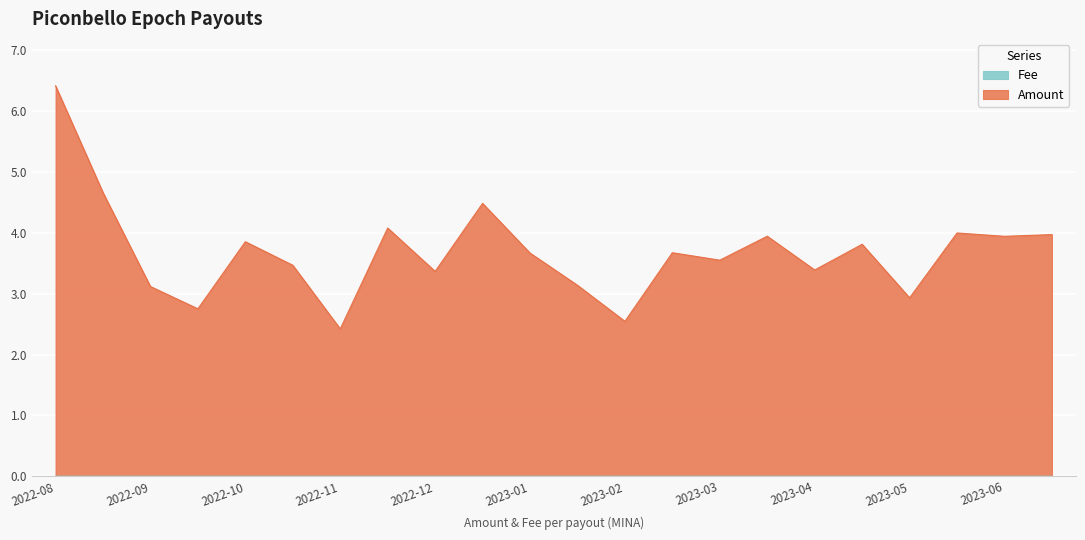

How many values in the Amount series exceed 3?

18